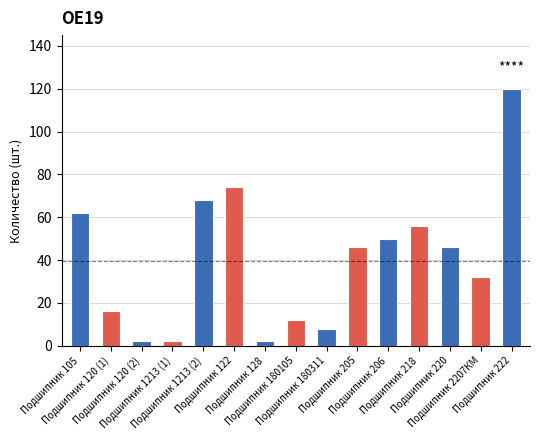

Approximately how many times larger is the value at Подшипник 1213 (1) compared to Подшипник 180105?

0.2